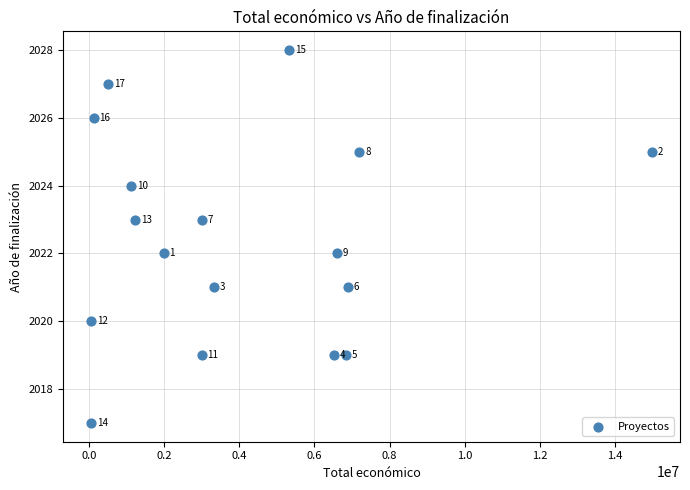

What is the range of Y values (max minus min)?

11